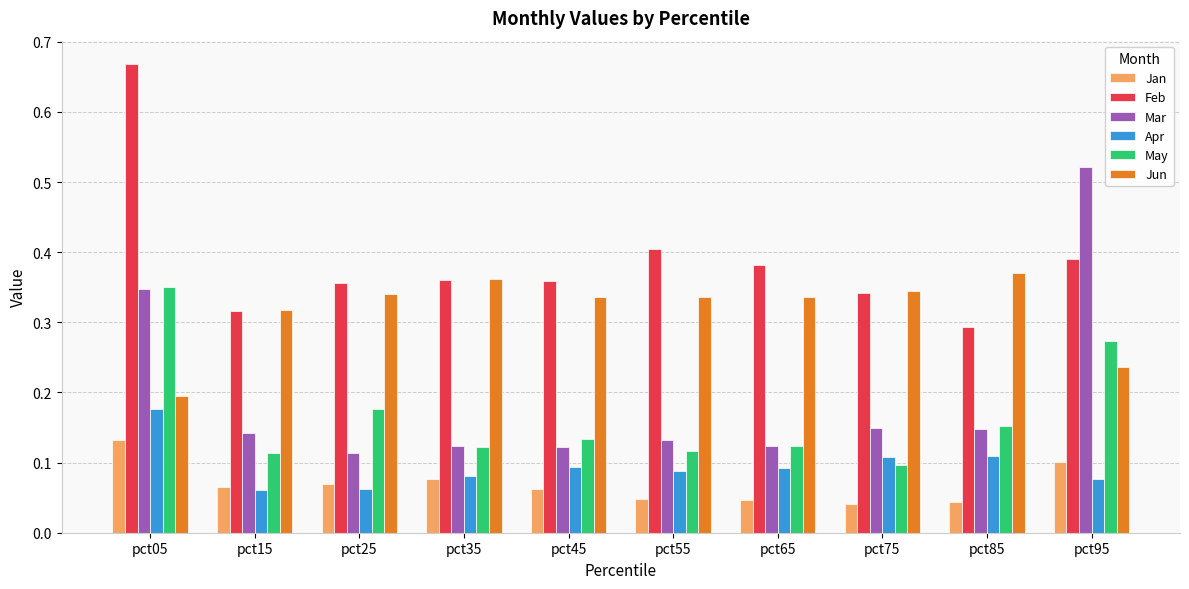

What is the total value across all series at pct25?

1.1